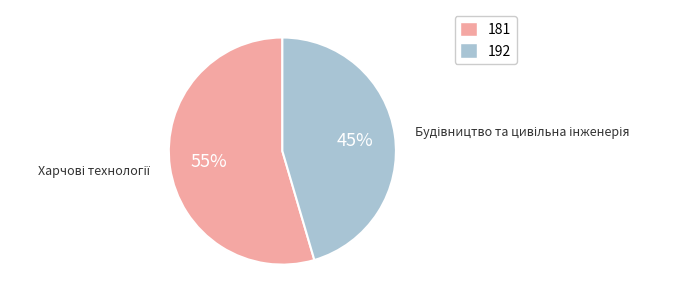

Count the number of slices in the pie.

2